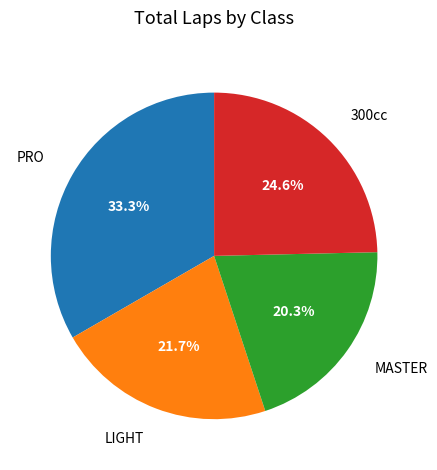

Does any single category account for the majority?

No